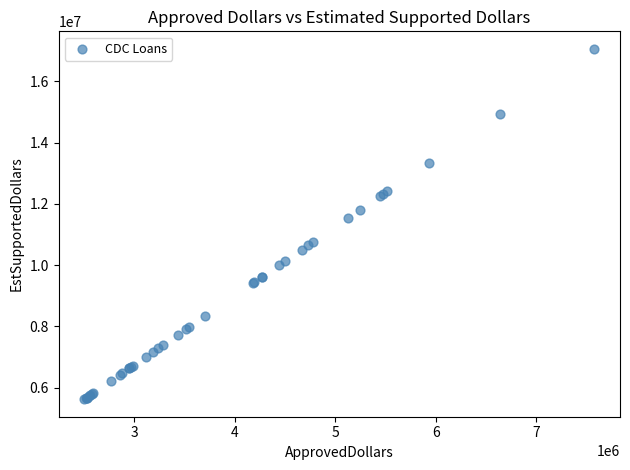

What Y value in the scatter plot is closest to 11340000?

11531250